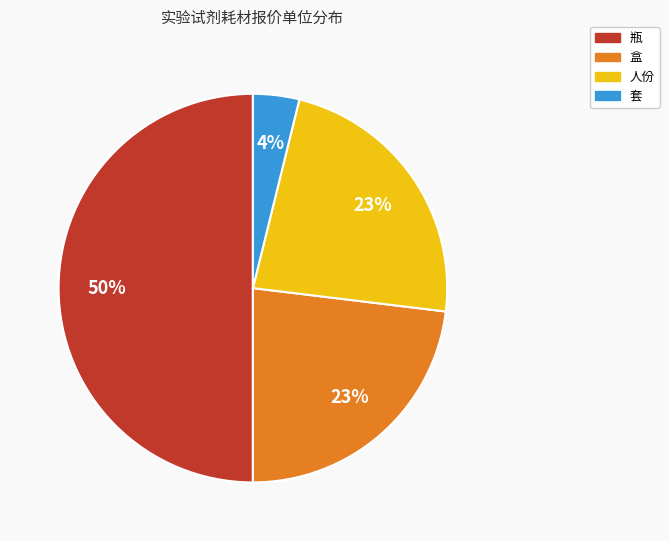

What percentage is the 瓶 slice, to the nearest percent?

50%